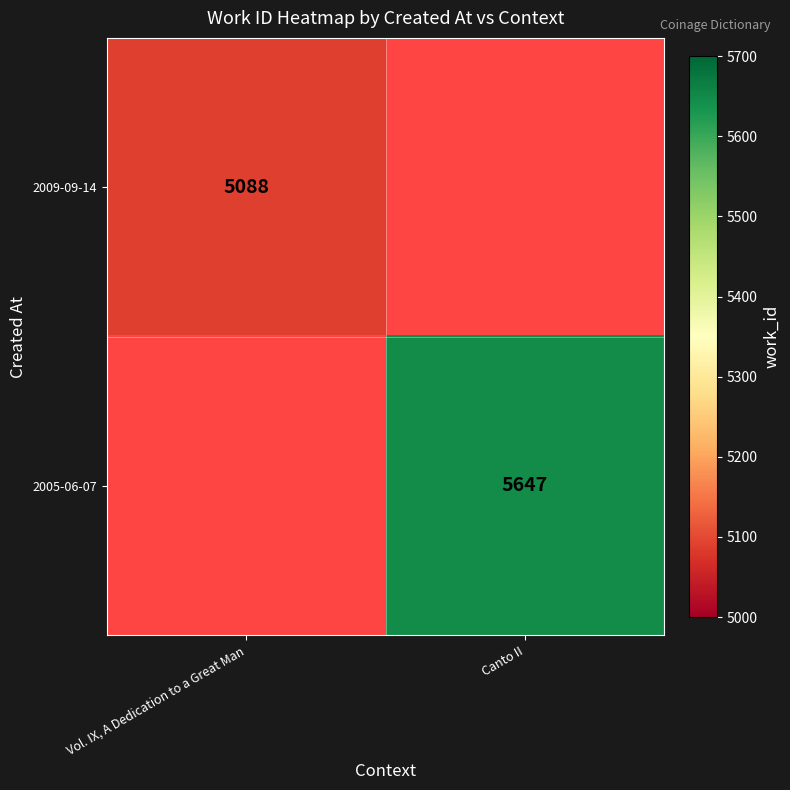

The value of 2009-09-14 at Vol. IX, A Dedication to a Great Man is 8602. True or false?

False